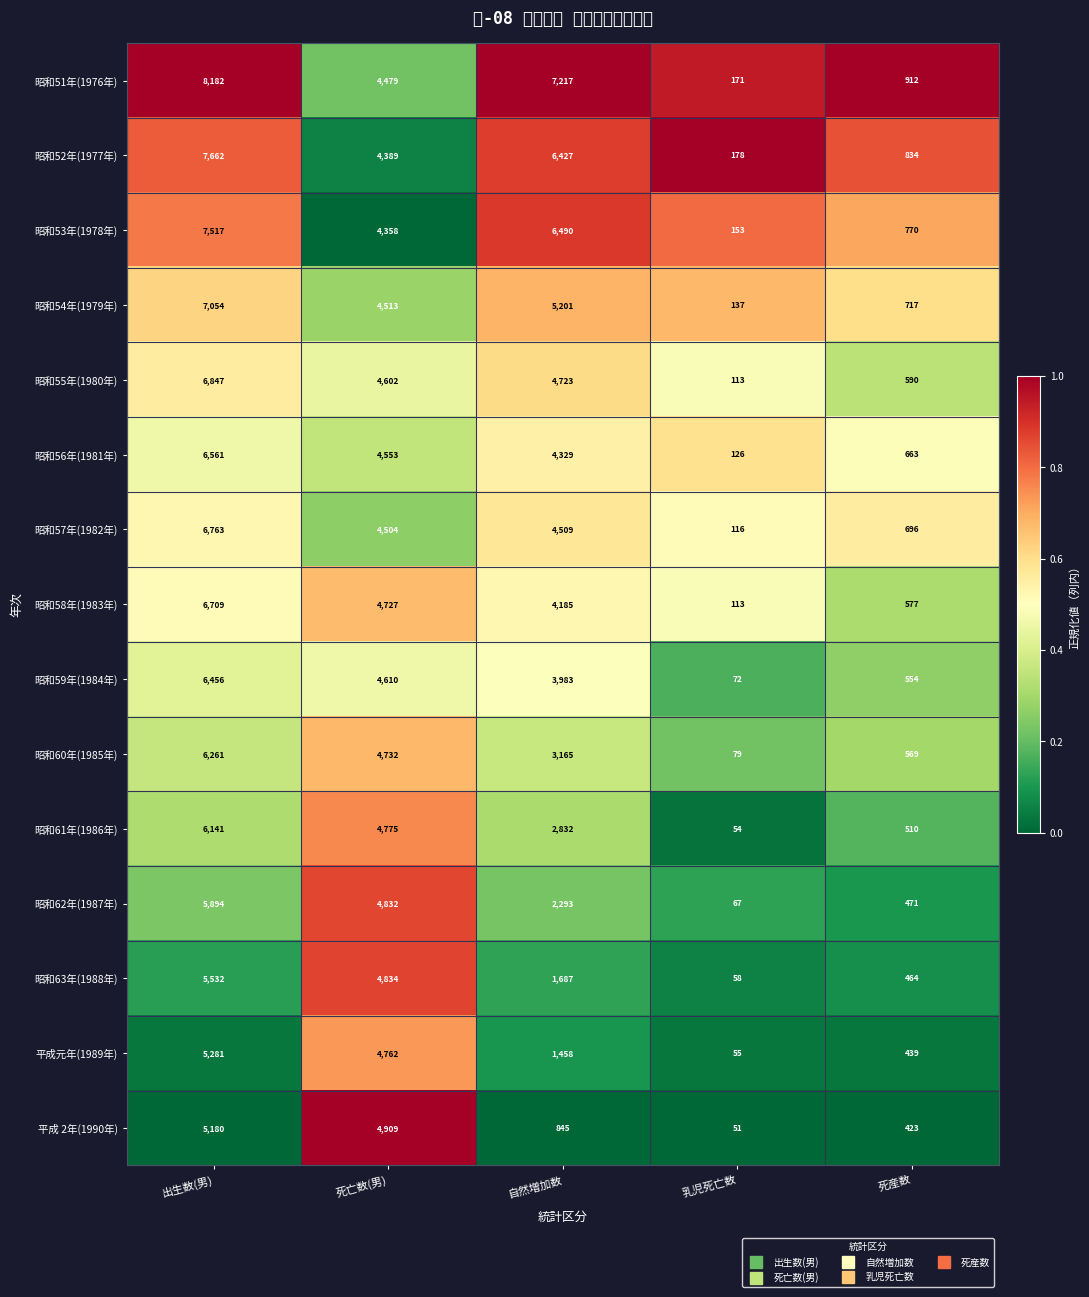

What is the highest value of the 昭和53年(1978年) series?

7517